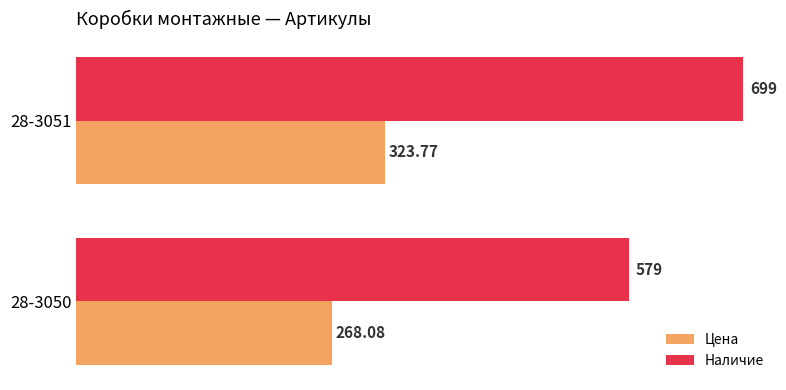

How many data points in Цена are above 323?

1